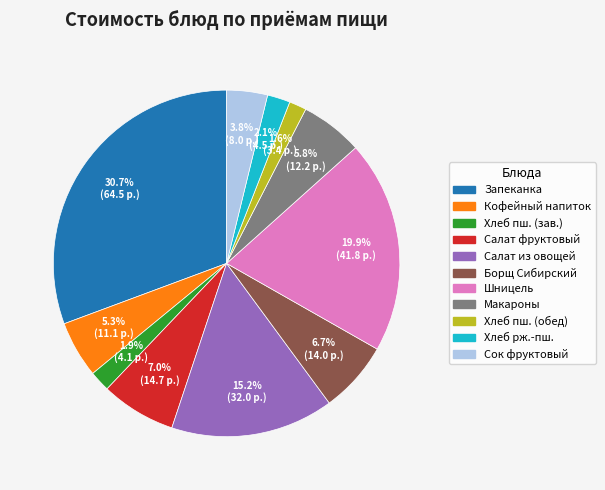

Does any single category account for the majority?

No